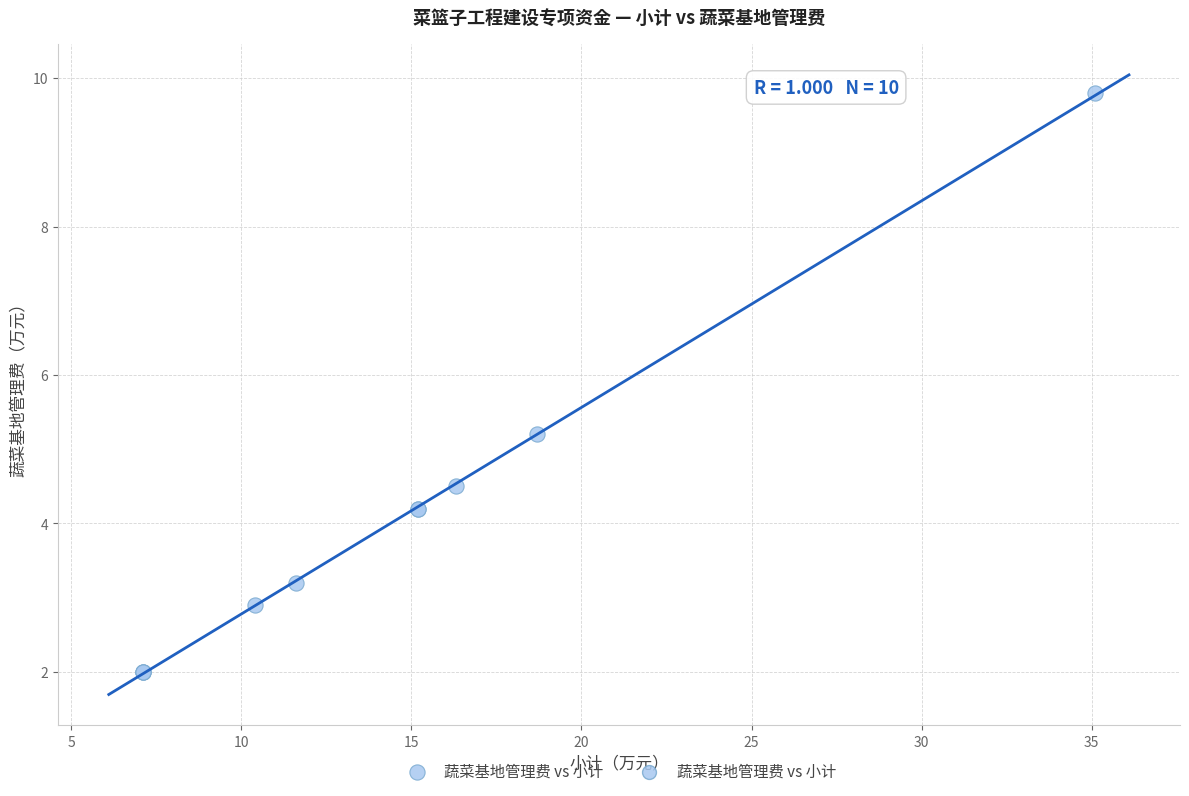

What Y value in the scatter plot is closest to 5?

5.2